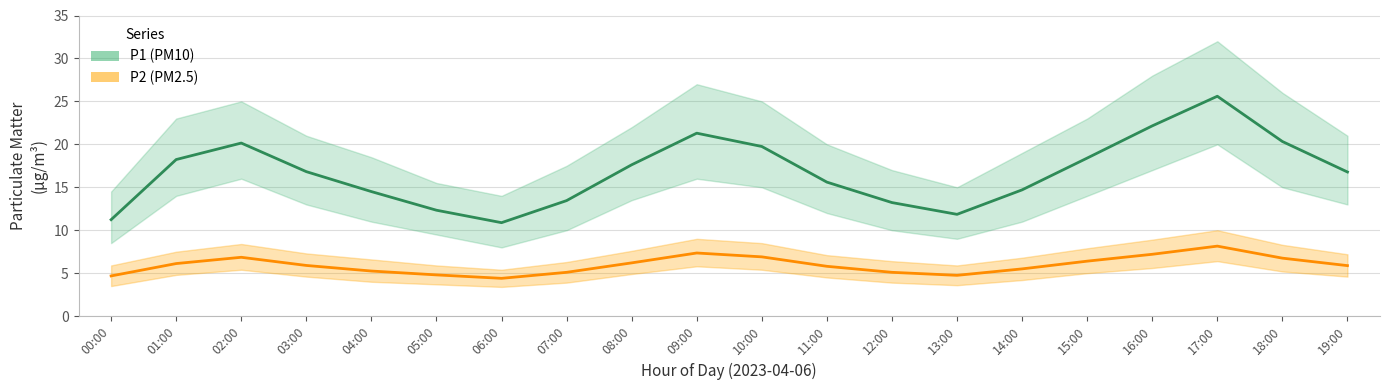

Is the value of P2 (PM2.5) at 18:00 greater than the value of P1 (PM10) at 16:00?

No